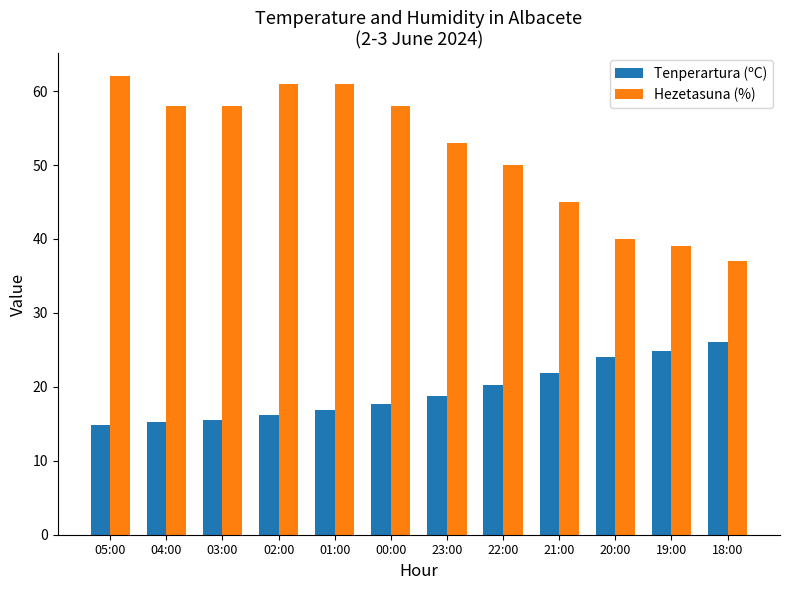

Which series has the largest total across all categories?

Hezetasuna (%)